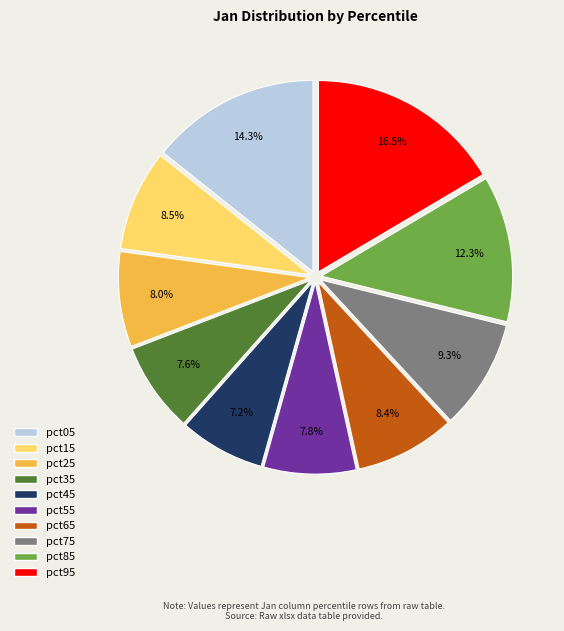

Is it true that pct45 is 7% of the pie?

True